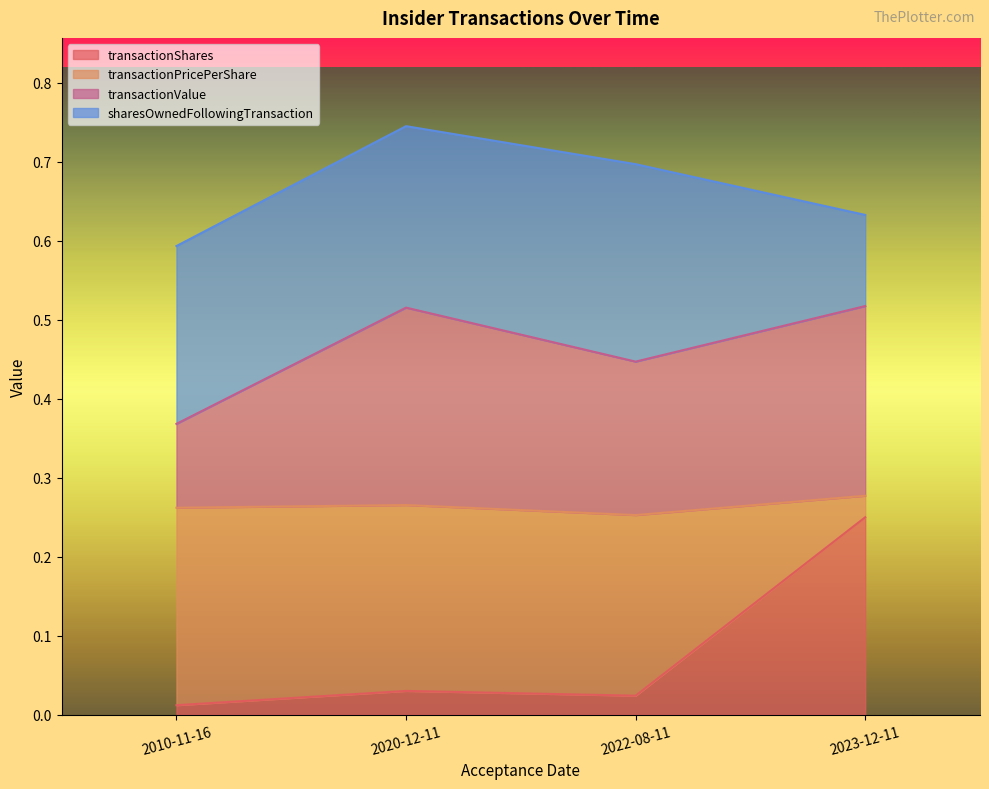

What is the highest value of the transactionValue series?

0.5